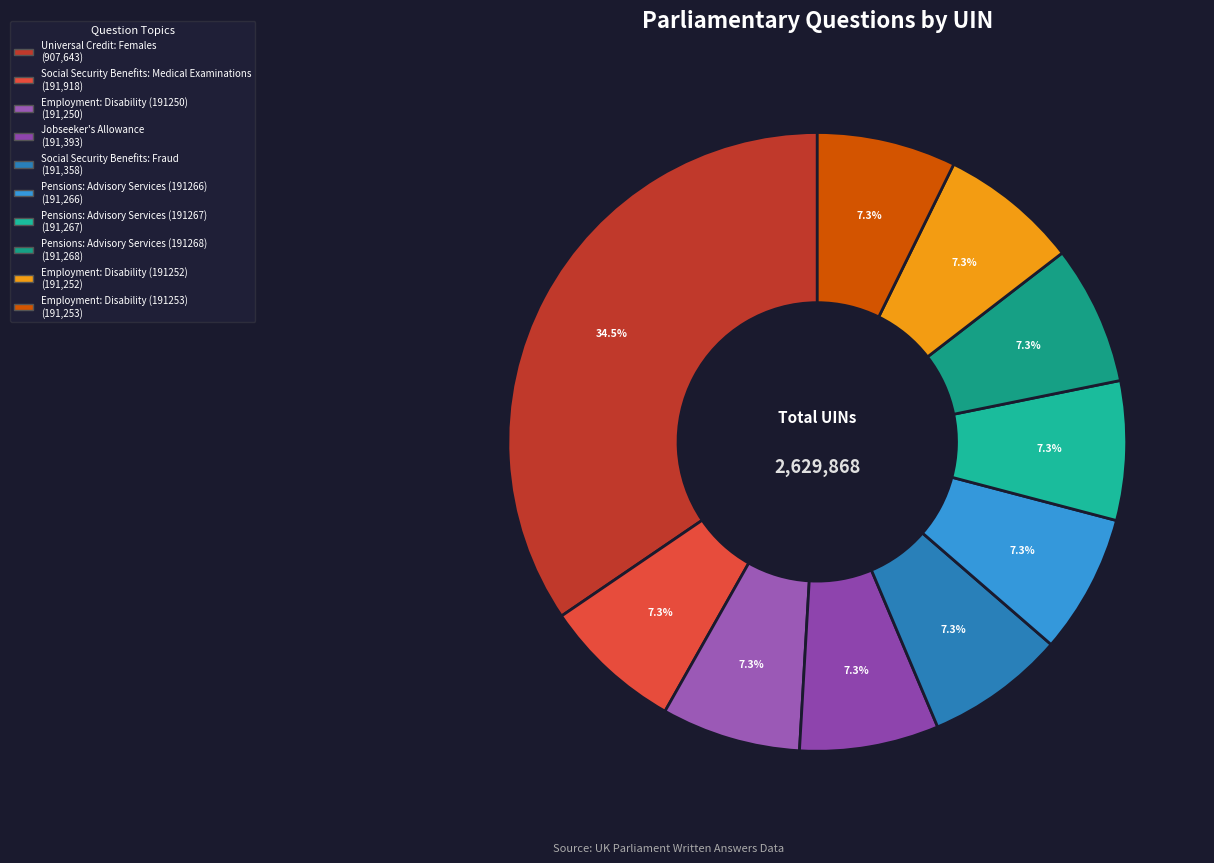

What is the total percentage of Universal Credit: Females and Social Security Benefits: Fraud?

41.8%